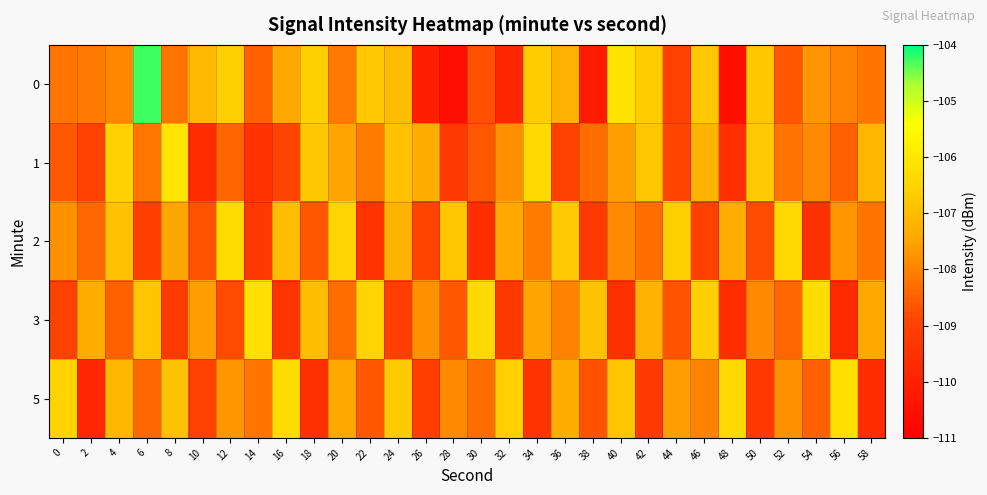

Reading left to right, list all the values displayed in this chart.

0: 0=-108.2	2=-108.1	4=-107.9	6=-104.3	8=-108.2	10=-107.1	12=-106.6	14=-108.5	16=-107.4	18=-106.6	20=-108.1	22=-106.8	24=-107.0	26=-110.1	28=-110.6	30=-108.7	32=-109.8	34=-106.7	36=-107.2	38=-110.2	40=-106.2	42=-106.7	44=-109.0	46=-106.8	48=-110.5	50=-106.8	52=-108.6	54=-107.7	56=-108.0	58=-108.2
1: 0=-108.6	2=-109.0	4=-106.5	6=-108.2	8=-106.1	10=-109.6	12=-108.5	14=-109.5	16=-108.9	18=-106.8	20=-107.5	22=-108.1	24=-106.9	26=-107.3	28=-109.2	30=-108.6	32=-107.8	34=-106.4	36=-109.0	38=-108.3	40=-107.6	42=-106.8	44=-108.9	46=-107.2	48=-109.5	50=-106.7	52=-108.2	54=-107.9	56=-108.5	58=-107.1
2: 0=-107.8	2=-108.4	4=-106.9	6=-109.1	8=-107.5	10=-108.7	12=-106.3	14=-109.3	16=-107.0	18=-108.6	20=-106.5	22=-109.4	24=-107.2	26=-108.9	28=-106.8	30=-109.6	32=-107.4	34=-108.1	36=-106.7	38=-109.2	40=-107.9	42=-108.3	44=-106.6	46=-109.0	48=-107.3	50=-108.8	52=-106.4	54=-109.5	56=-107.7	58=-108.2
3: 0=-109.0	2=-107.3	4=-108.5	6=-106.8	8=-109.2	10=-107.6	12=-108.8	14=-106.2	16=-109.4	18=-107.0	20=-108.3	22=-106.5	24=-109.1	26=-107.8	28=-108.6	30=-106.4	32=-109.3	34=-107.5	36=-108.0	38=-106.9	40=-109.5	42=-107.2	44=-108.7	46=-106.6	48=-109.6	50=-107.9	52=-108.4	54=-106.3	56=-109.7	58=-107.4
5: 0=-106.5	2=-109.8	4=-107.1	6=-108.4	8=-106.9	10=-109.0	12=-107.7	14=-108.2	16=-106.3	18=-109.5	20=-107.4	22=-108.6	24=-106.7	26=-109.1	28=-107.9	30=-108.3	32=-106.6	34=-109.4	36=-107.3	38=-108.7	40=-106.8	42=-109.2	44=-107.6	46=-108.0	48=-106.4	50=-109.3	52=-107.8	54=-108.5	56=-106.2	58=-109.6